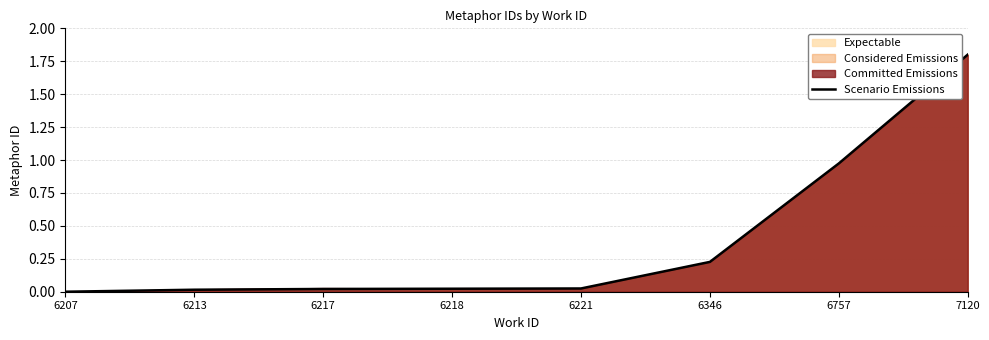

How many lines are shown in the chart?

1